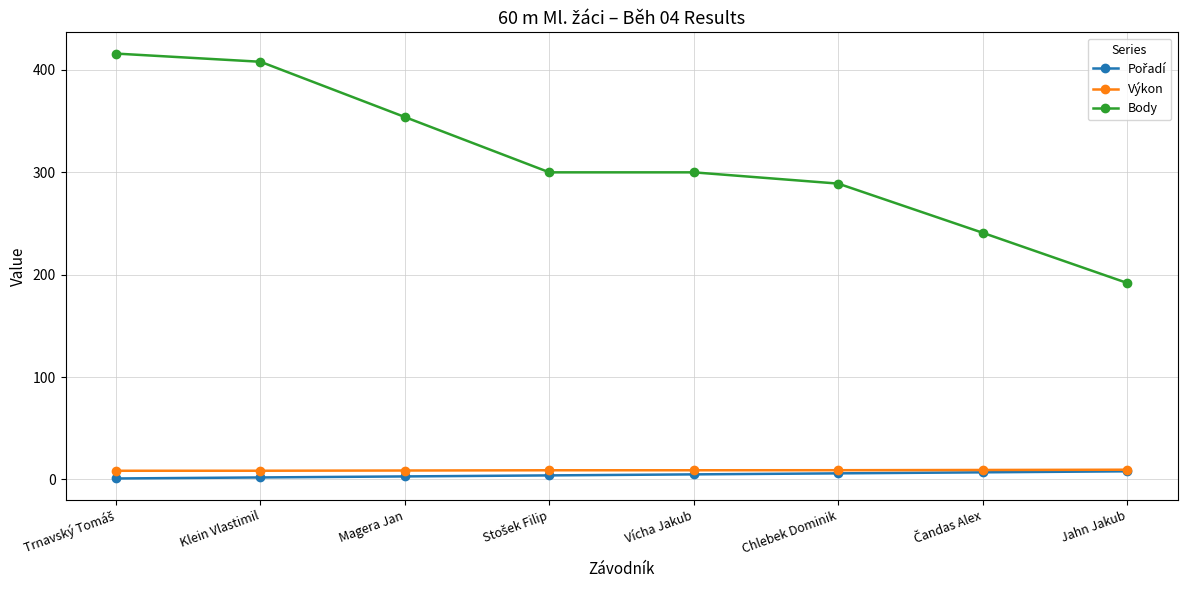

What is the total value across all series at Klein Vlastimil?

418.6